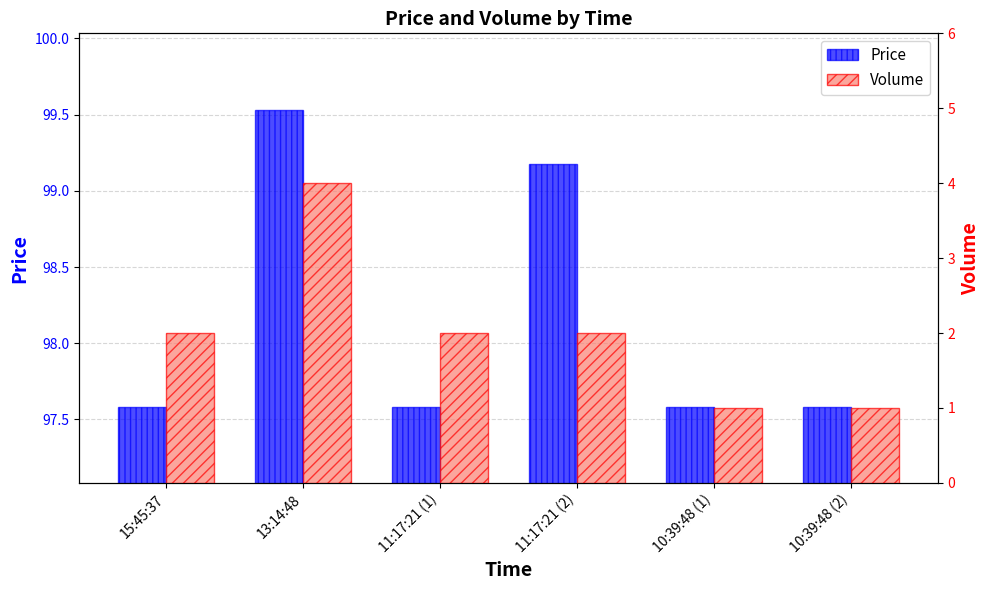

Reading left to right, transcribe all the data shown in this chart.

Price: 15:45:37=97.6	13:14:48=99.5	11:17:21 (1)=97.6	11:17:21 (2)=99.2	10:39:48 (1)=97.6	10:39:48 (2)=97.6
Volume: 15:45:37=2.0	13:14:48=4.0	11:17:21 (1)=2.0	11:17:21 (2)=2.0	10:39:48 (1)=1.0	10:39:48 (2)=1.0